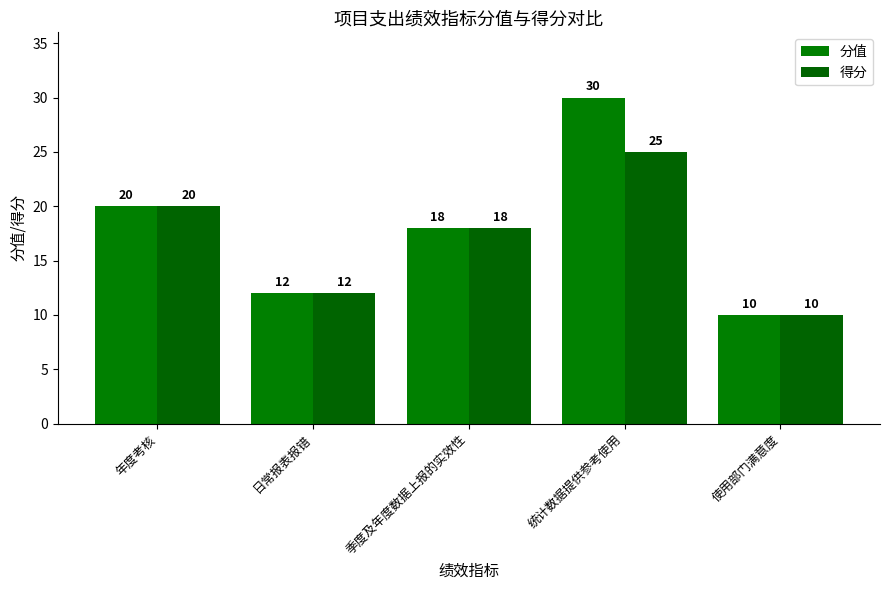

Which label corresponds to the largest value in the chart?

统计数据提供参考使用